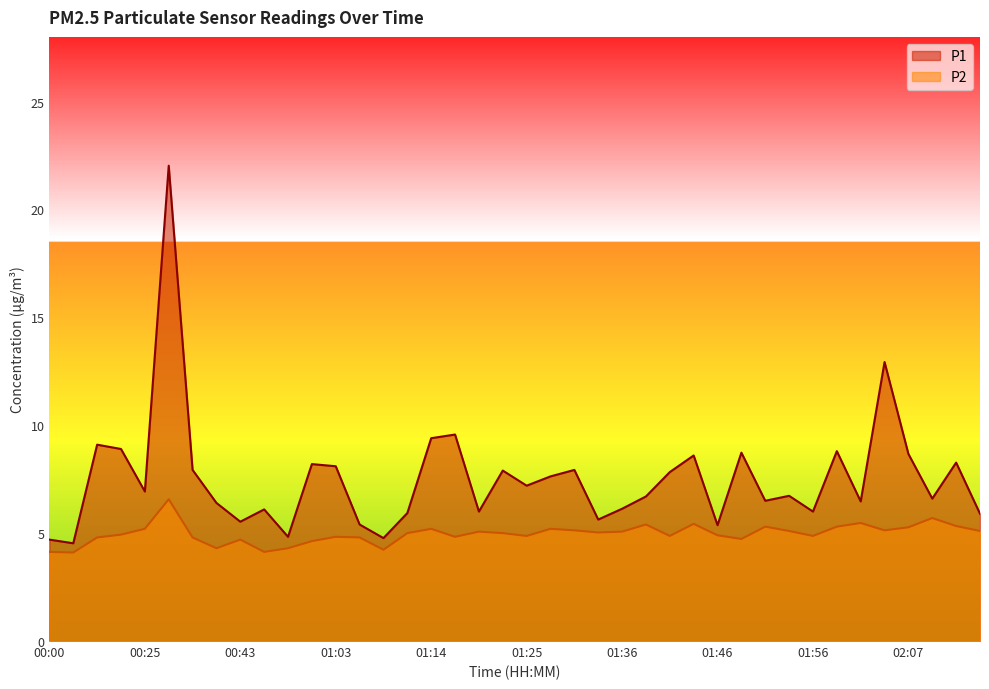

Is it true that P2 equals 4.8 at 01:17?

True